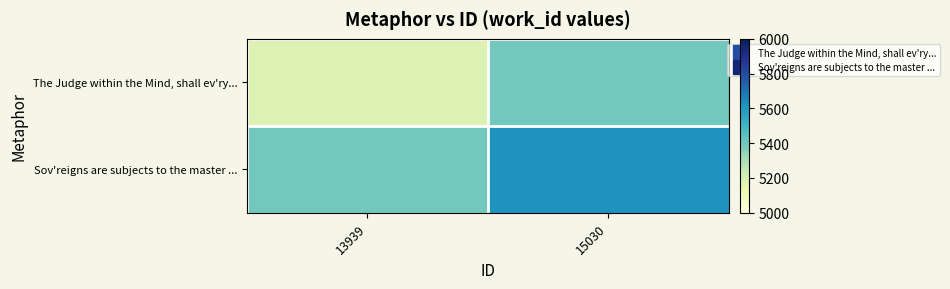

At how many categories does at least one series exceed 5346?

2